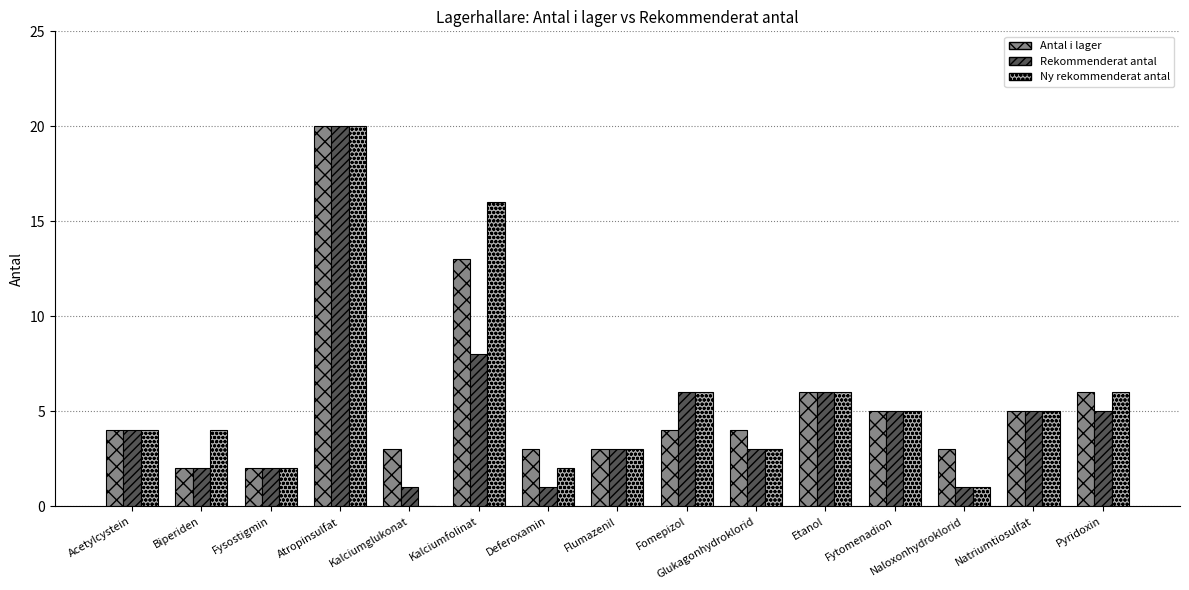

What are all the series names shown in the legend?

Antal i lager, Rekommenderat antal, Ny rekommenderat antal